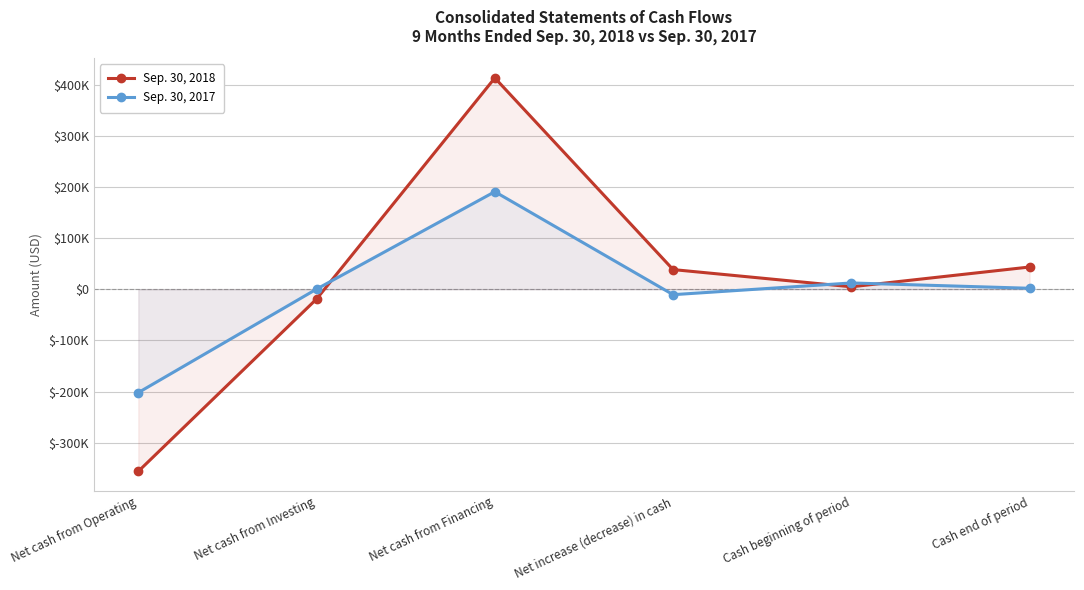

How many interior local valleys does the Sep. 30, 2018 series have?

1